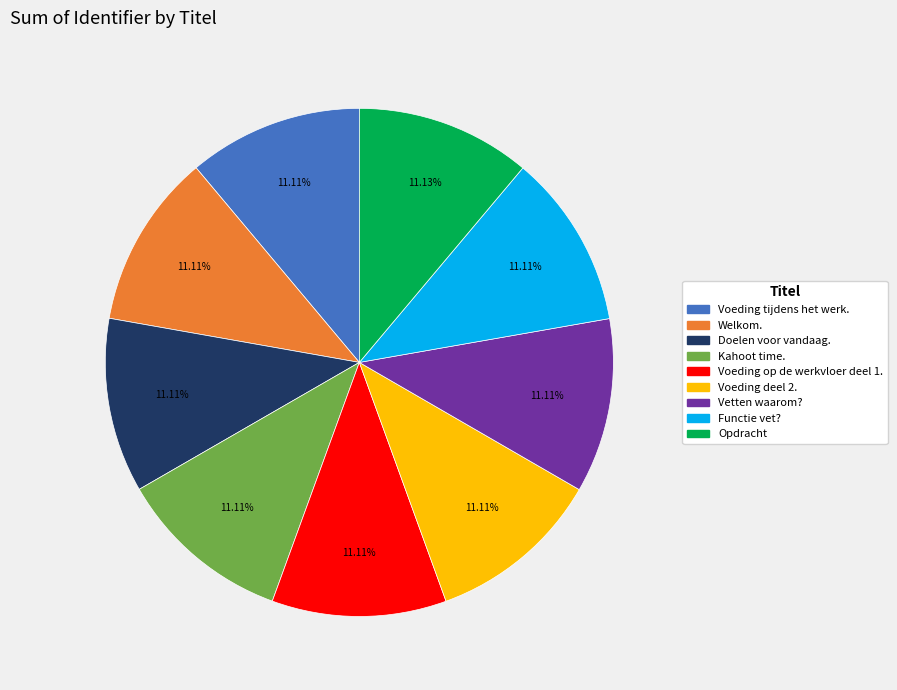

What is the ratio of the value at Functie vet? to the value at Welkom.?

1.0